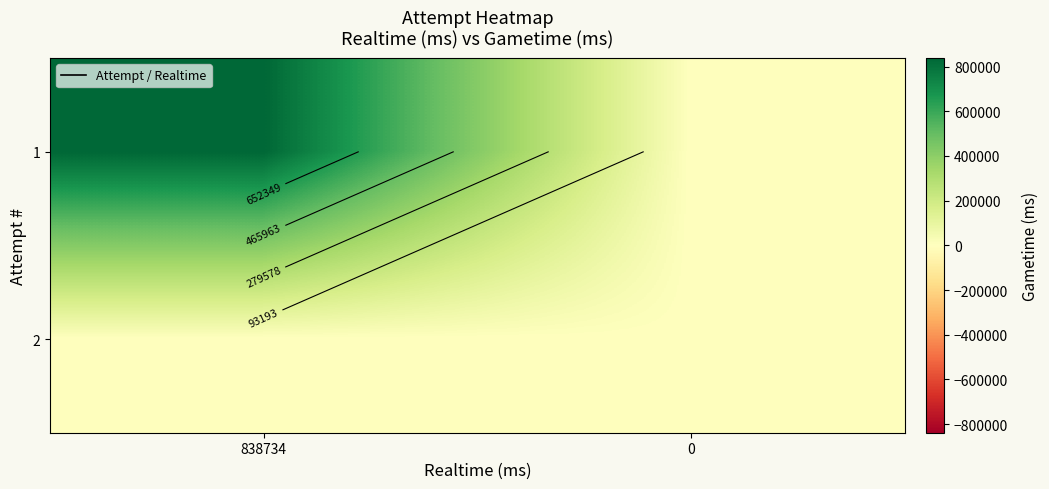

The 1 series shows 0 at 0. True or false?

True